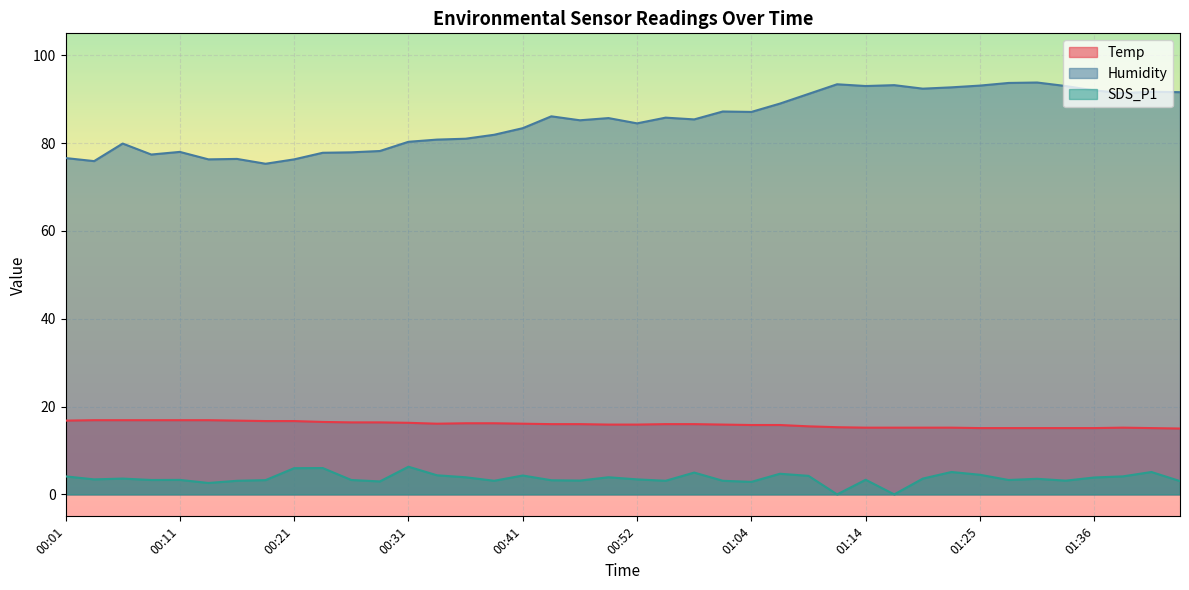

What is the greatest value displayed?

93.8